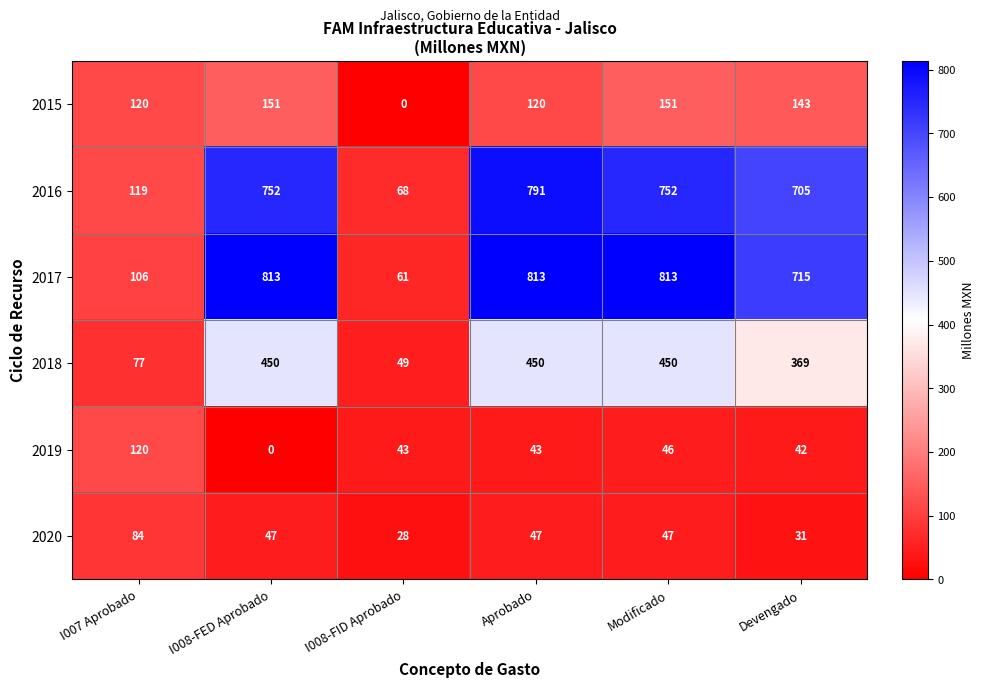

At which label does 2019 first exceed 43?

I007 Aprobado